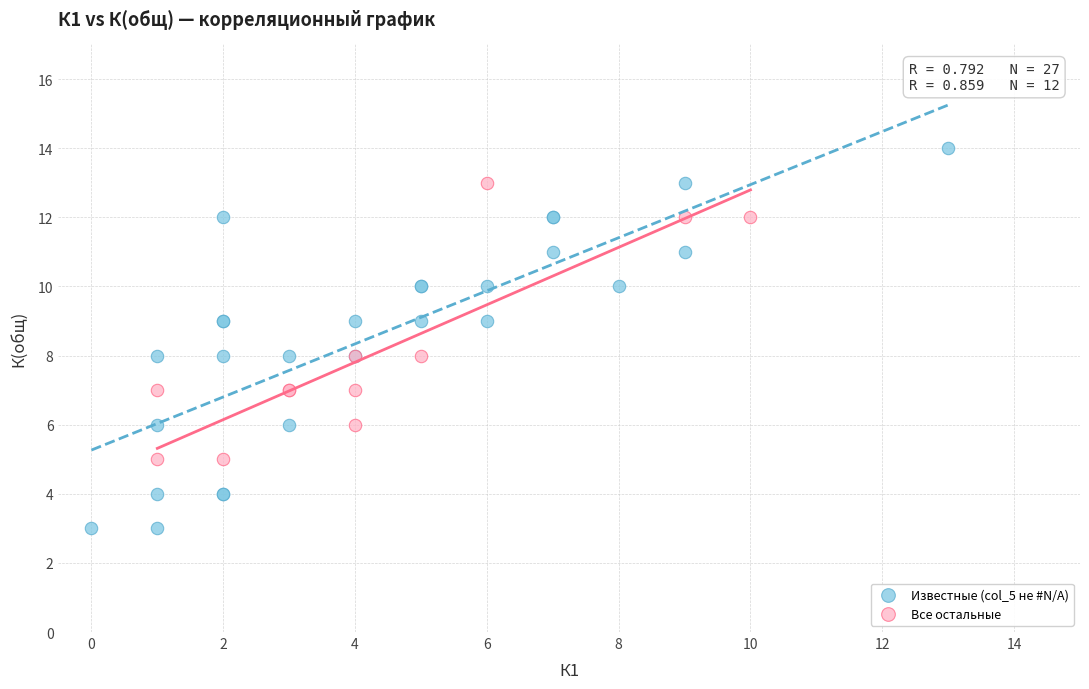

Which series contains the highest Y value?

Известные (col_5 не #N/A)